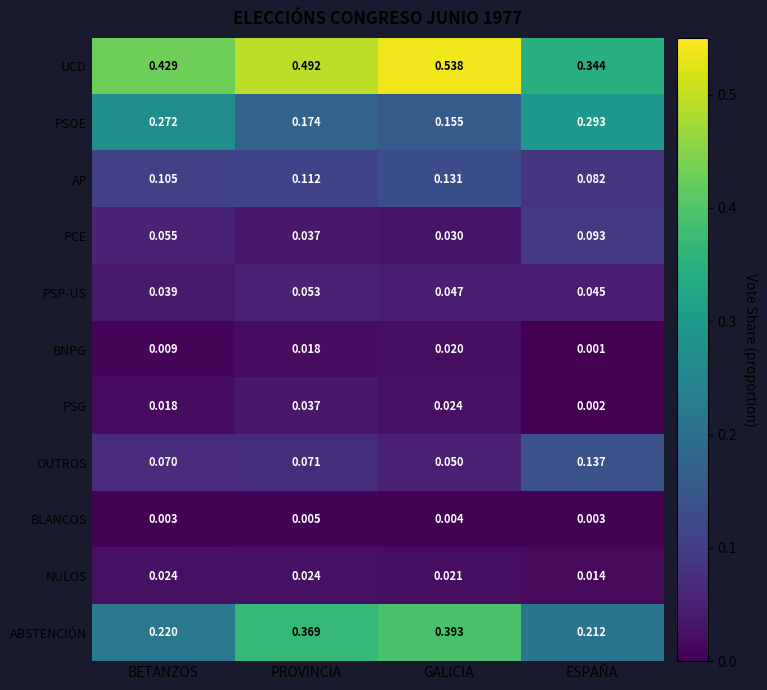

Which category has the highest value across all series?

GALICIA